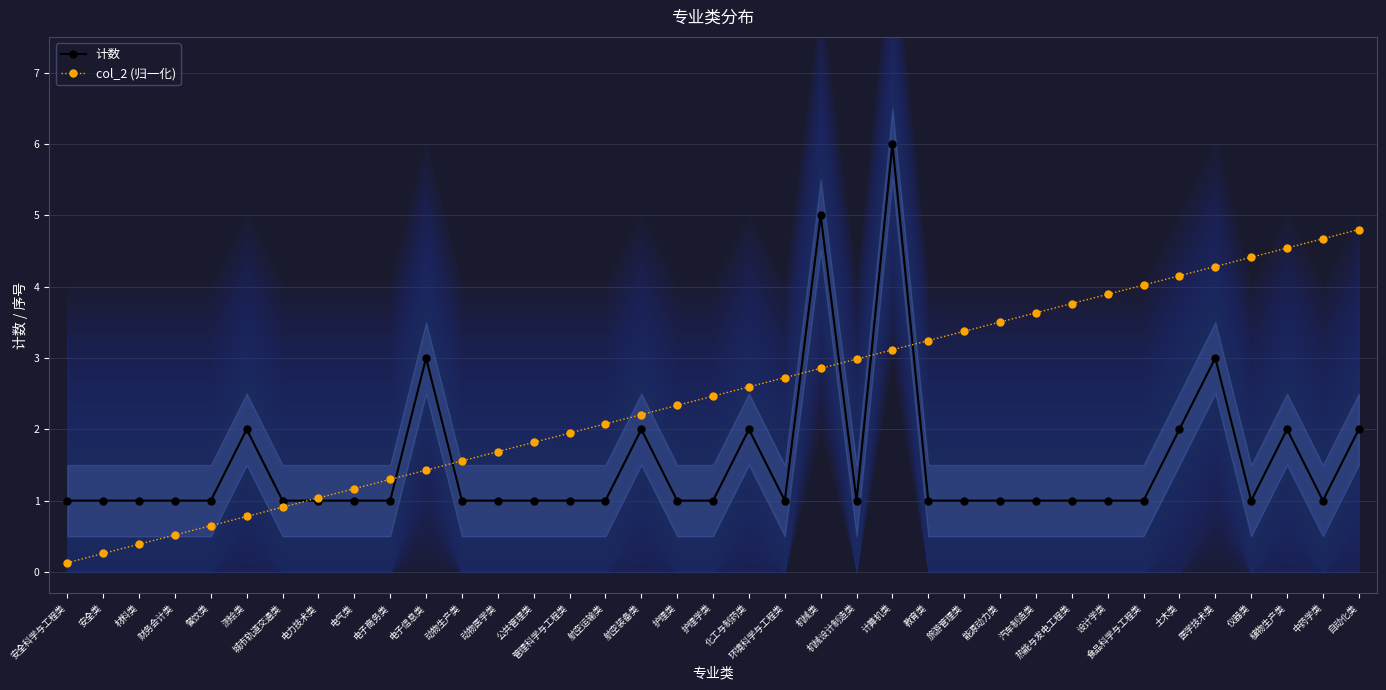

The value of col_2 (归一化) at 航空运输类 is 2.1. True or false?

True